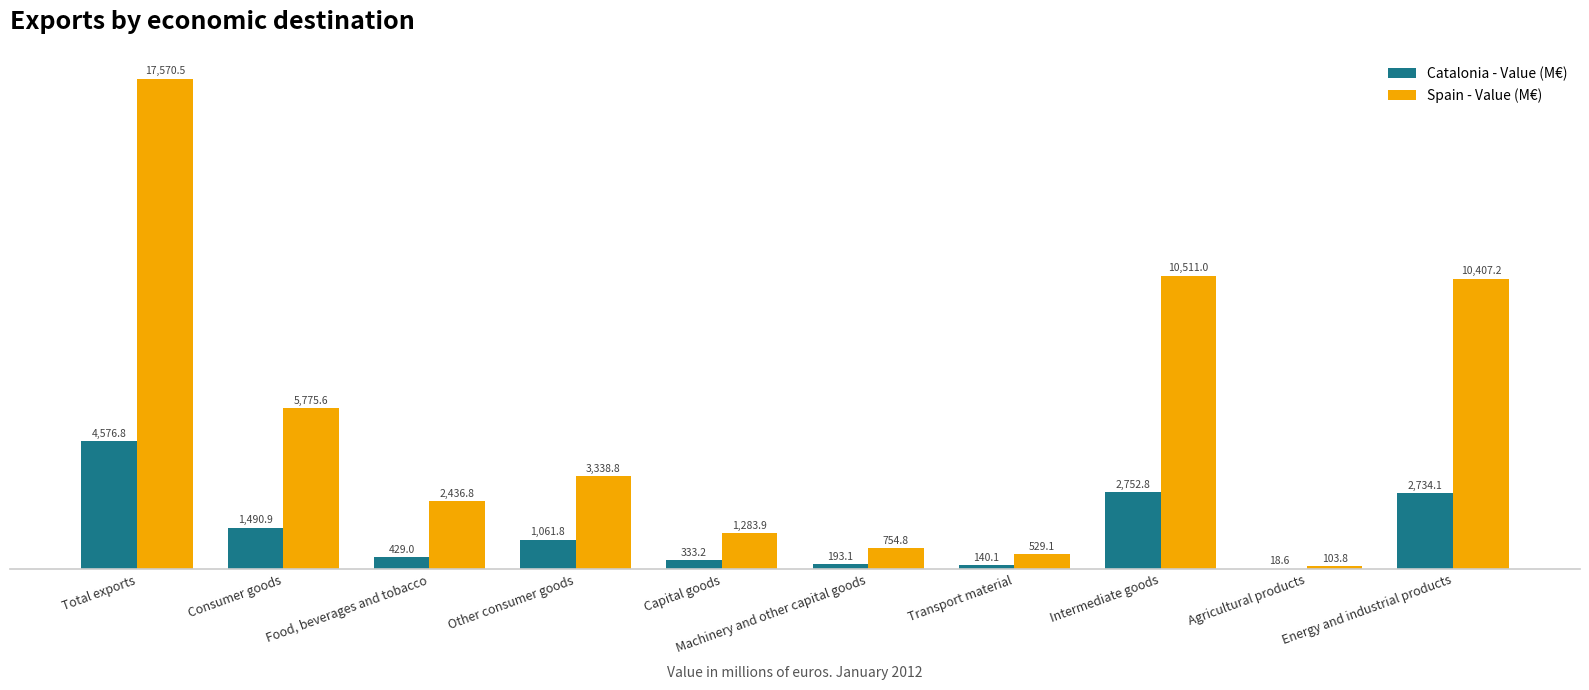

What is the maximum value shown in the chart?

17570.5